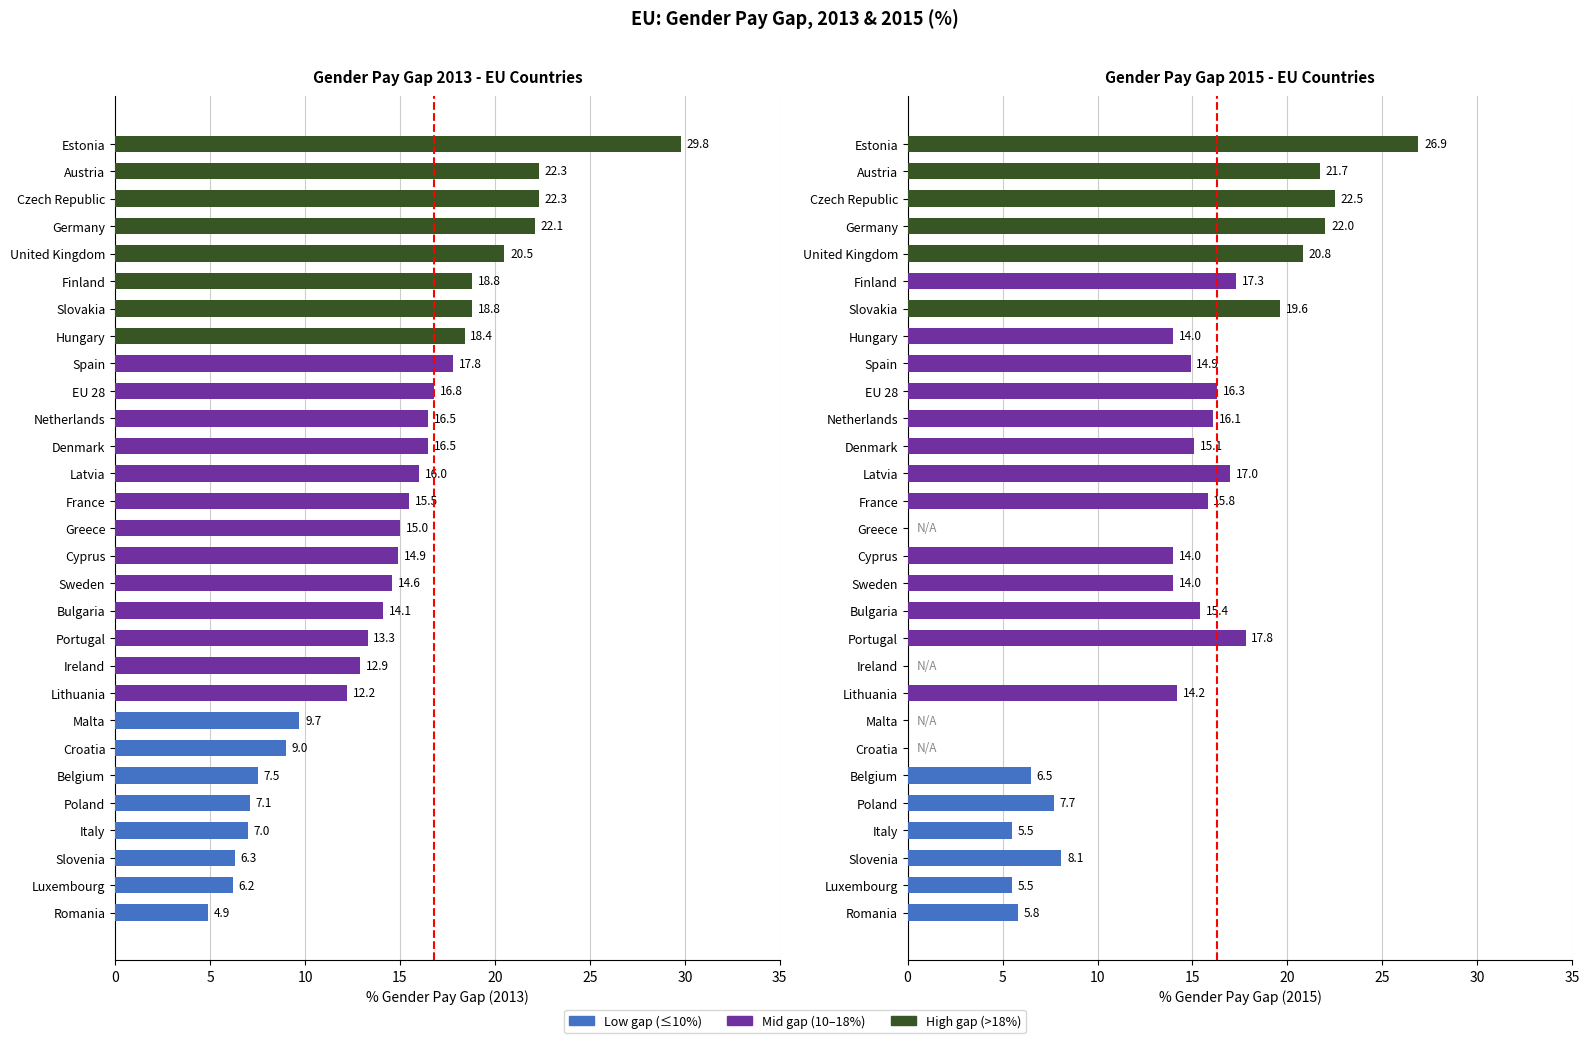

At which category does the chart reach its peak across all series?

Estonia